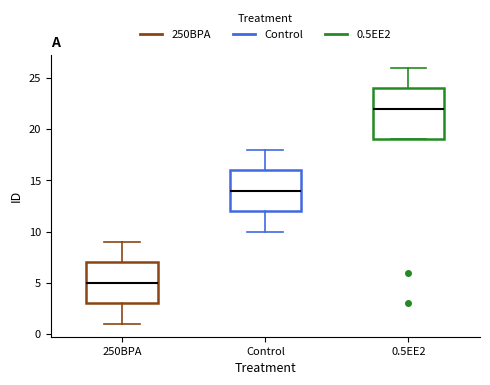

Which box's median line is the lowest?

250BPA